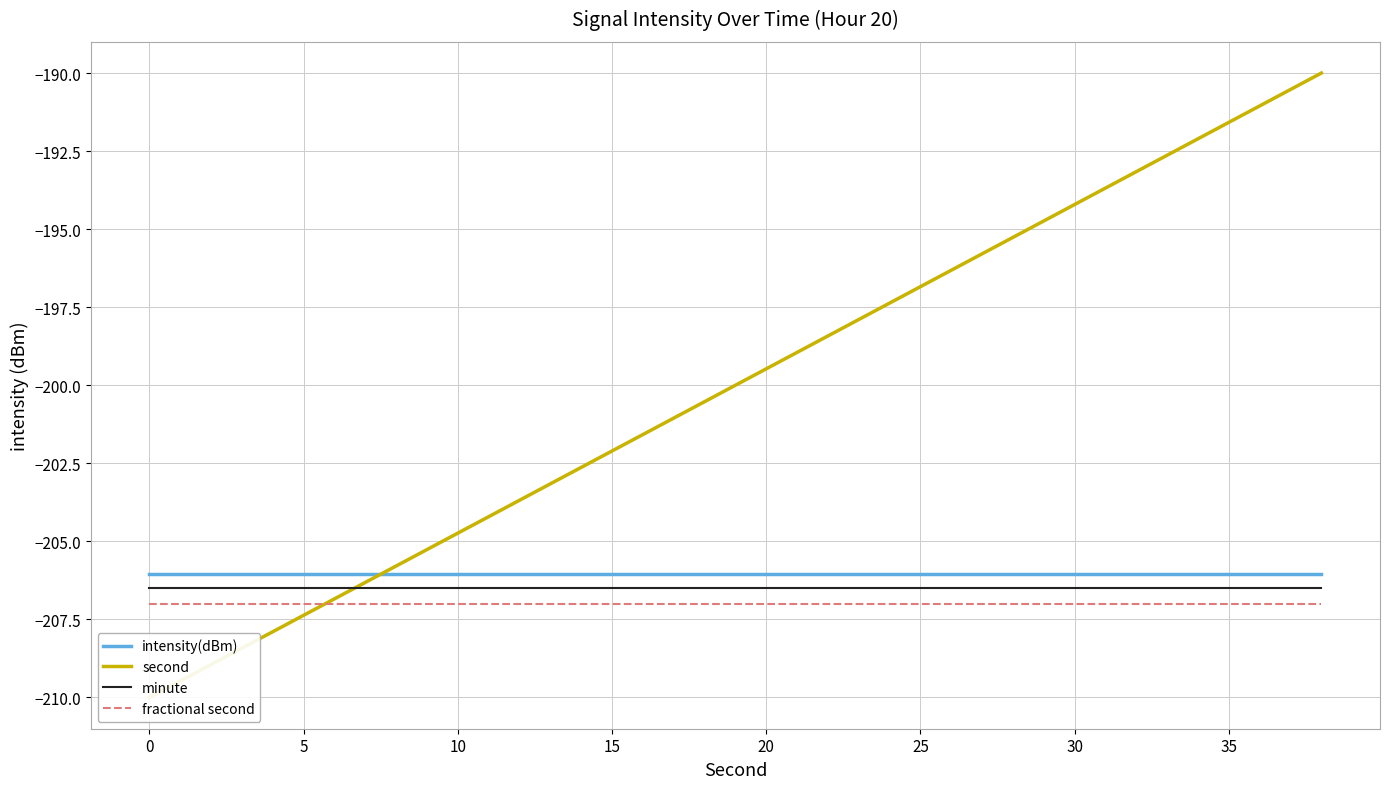

Rank the series by their maximum value, from highest to lowest.

second, intensity(dBm), minute, fractional second